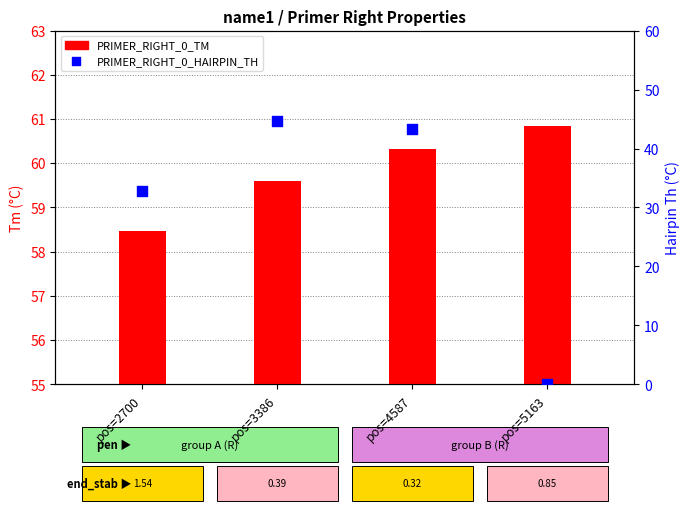

Which series has the largest total across all categories?

PRIMER_RIGHT_0_TM